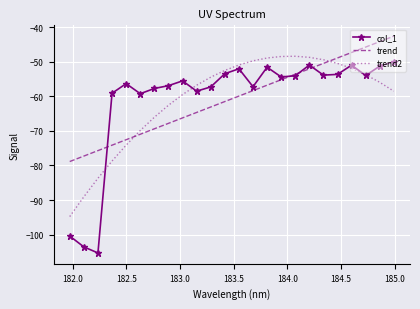

After their last crossing, which series has the higher values: trend2 or col_1?

col_1